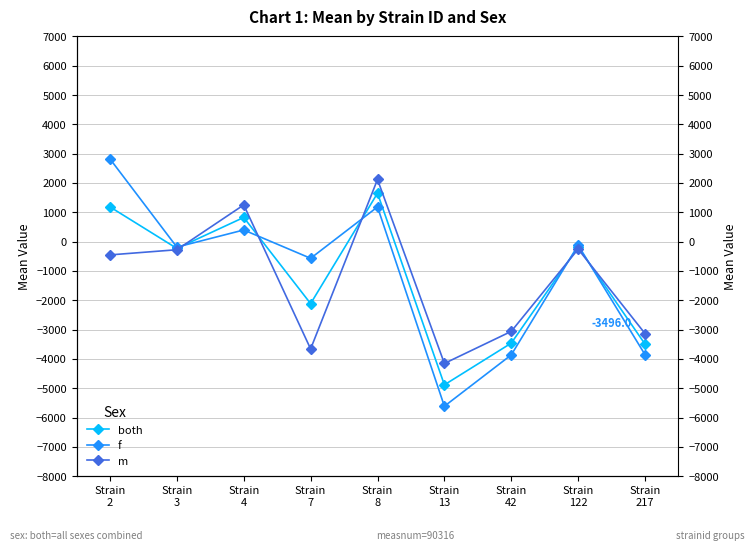

Which category has the highest value in the f series?

Strain
2